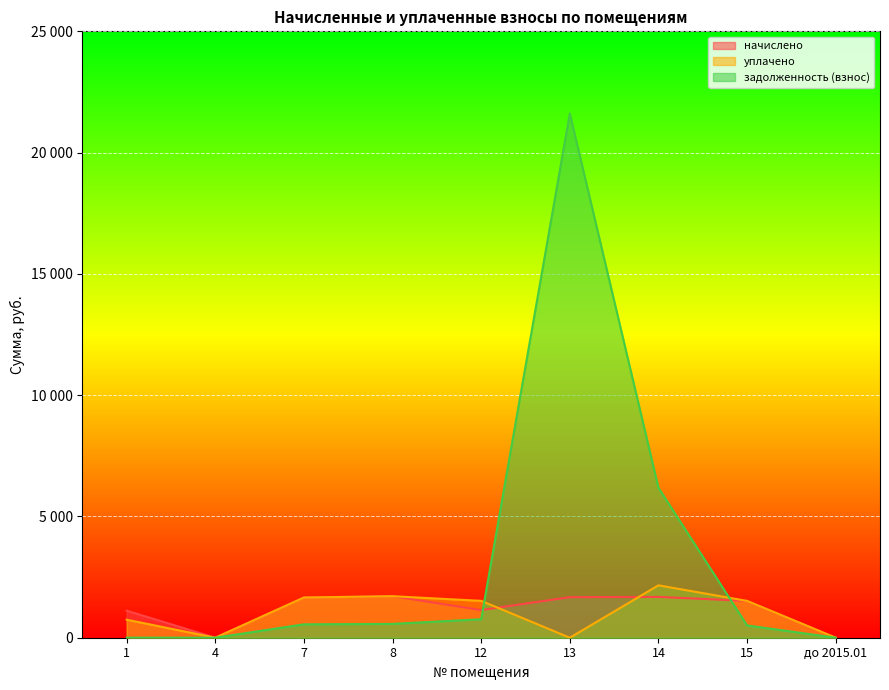

Which has a higher value, до 2015.01 or 1?

1